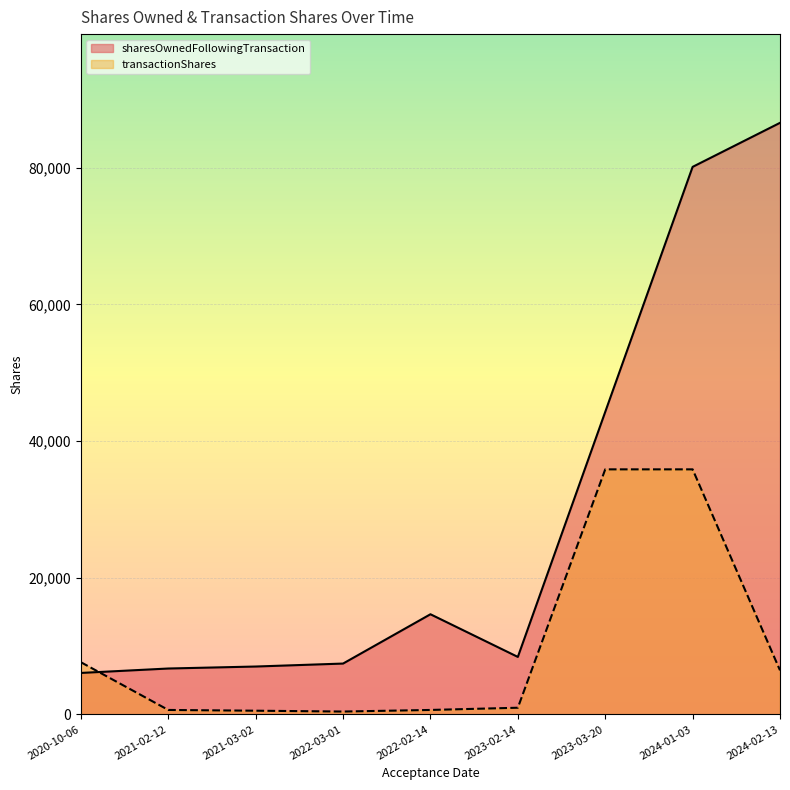

What is the minimum value shown in the chart?

414